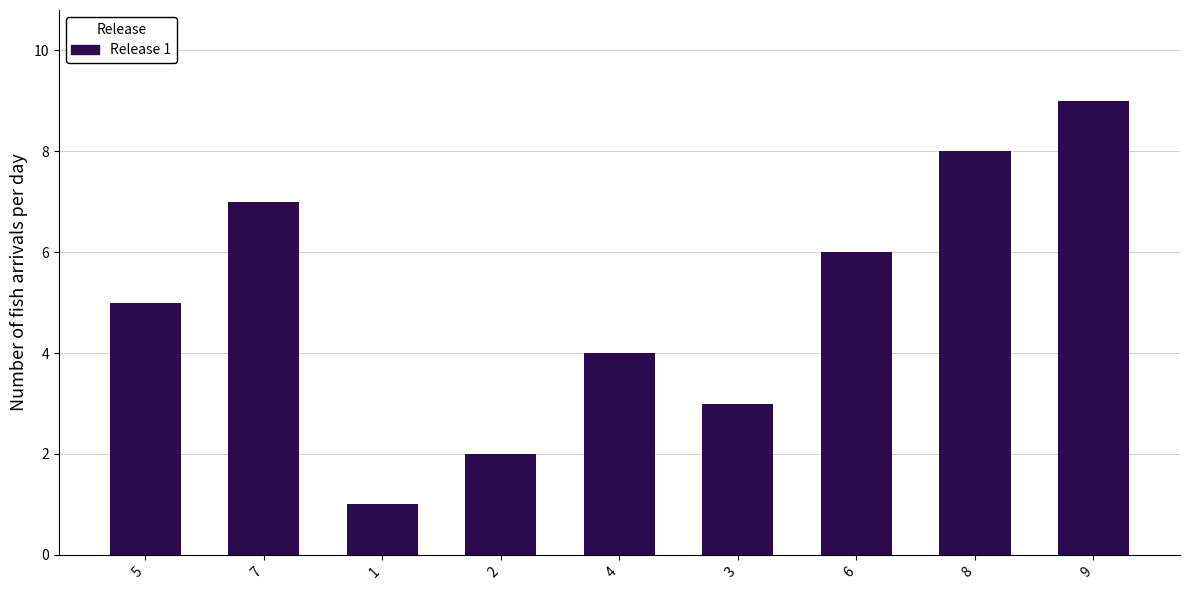

List the labels in order of value, largest first.

9, 8, 7, 6, 5, 4, 3, 2, 1